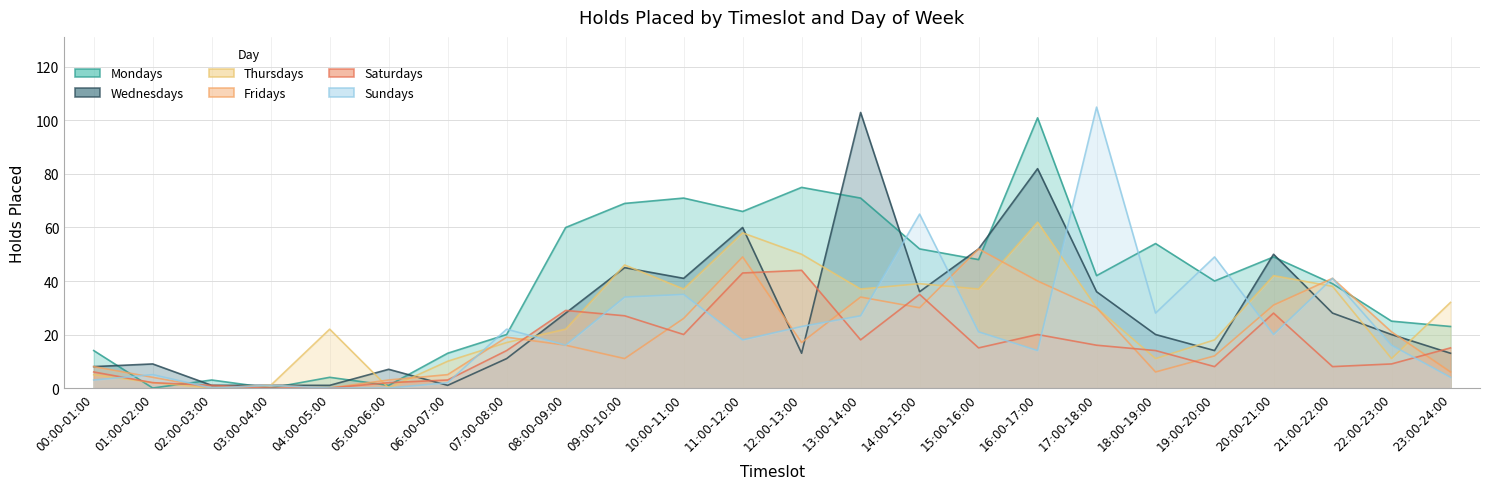

How many lines are shown in the chart?

6